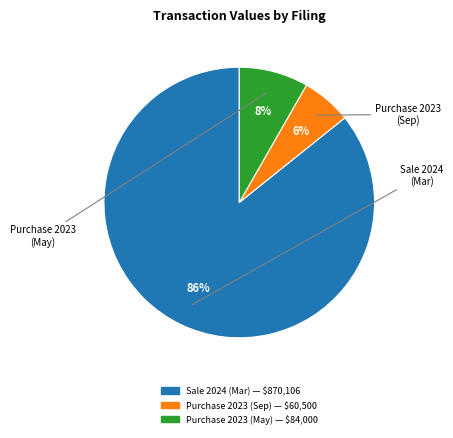

Does any single category account for the majority?

Yes